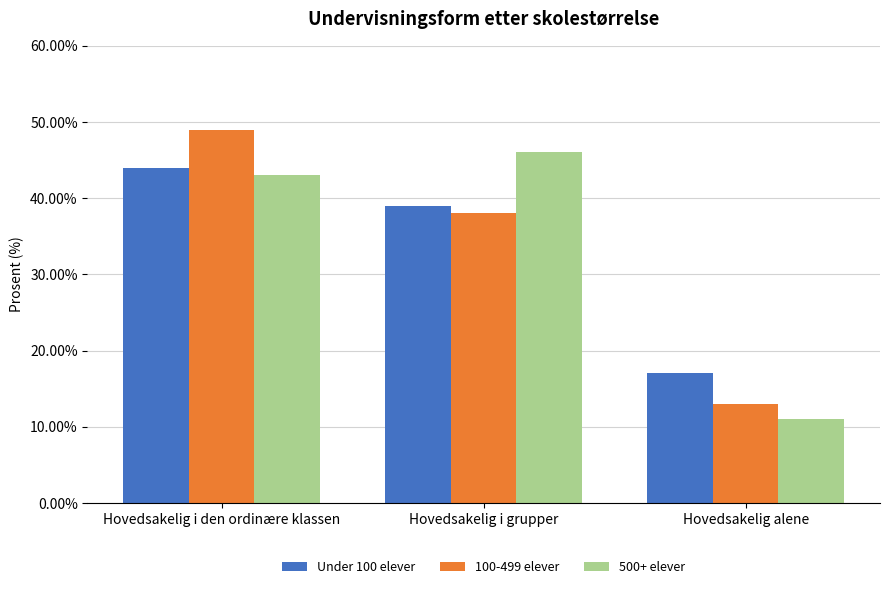

What is the value of the Under 100 elever bar at the 3rd from the left?

17